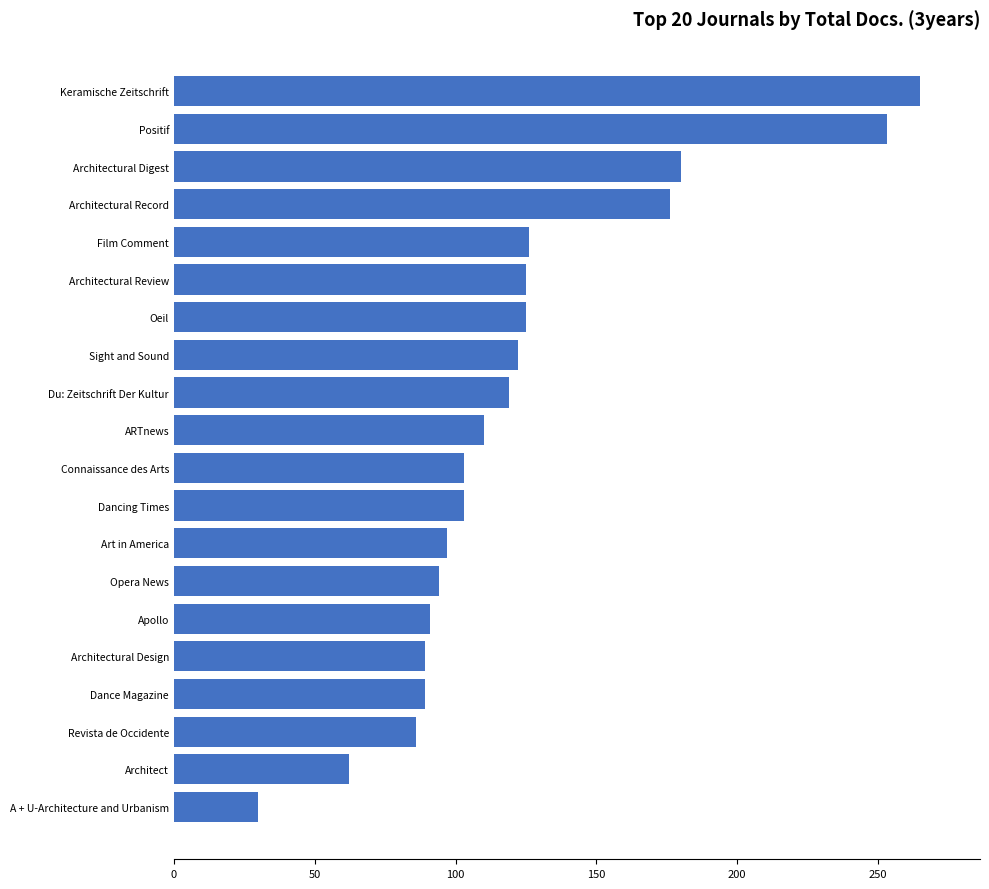

The chart shows a value of 110 at ARTnews. True or false?

True